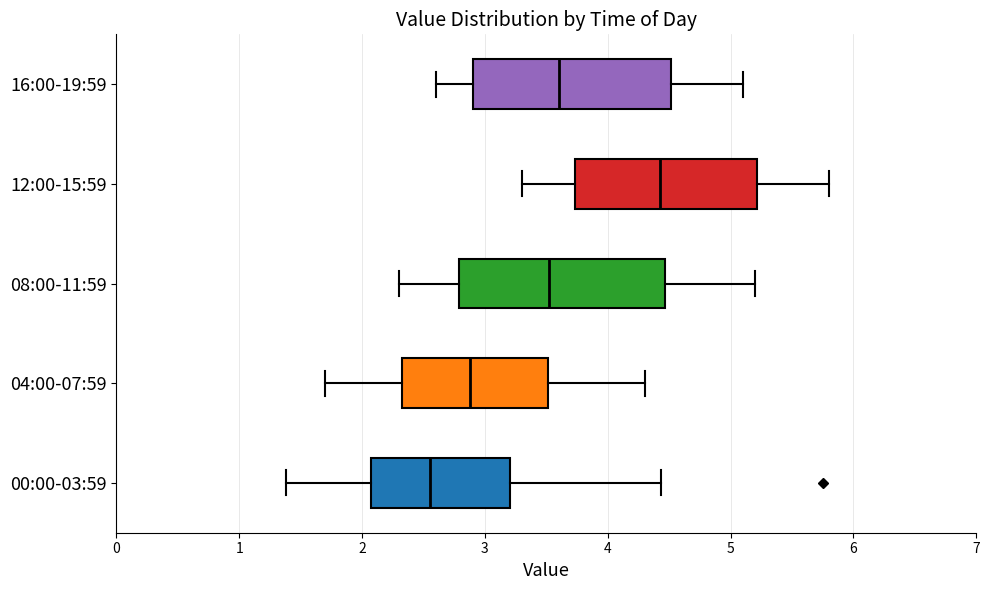

Reading bottom to top, read every box against the x-axis: the position of its median line, the range the box covers, and the ends of its whiskers. The values are not printed on the chart, so give them approximately, as read against the axis.

00:00-03:59: median 2.6, box 2.1 to 3.2, whiskers 1.4 to 4.4
04:00-07:59: median 2.9, box 2.3 to 3.5, whiskers 1.7 to 4.3
08:00-11:59: median 3.5, box 2.8 to 4.5, whiskers 2.3 to 5.2
12:00-15:59: median 4.4, box 3.7 to 5.2, whiskers 3.3 to 5.8
16:00-19:59: median 3.6, box 2.9 to 4.5, whiskers 2.6 to 5.1